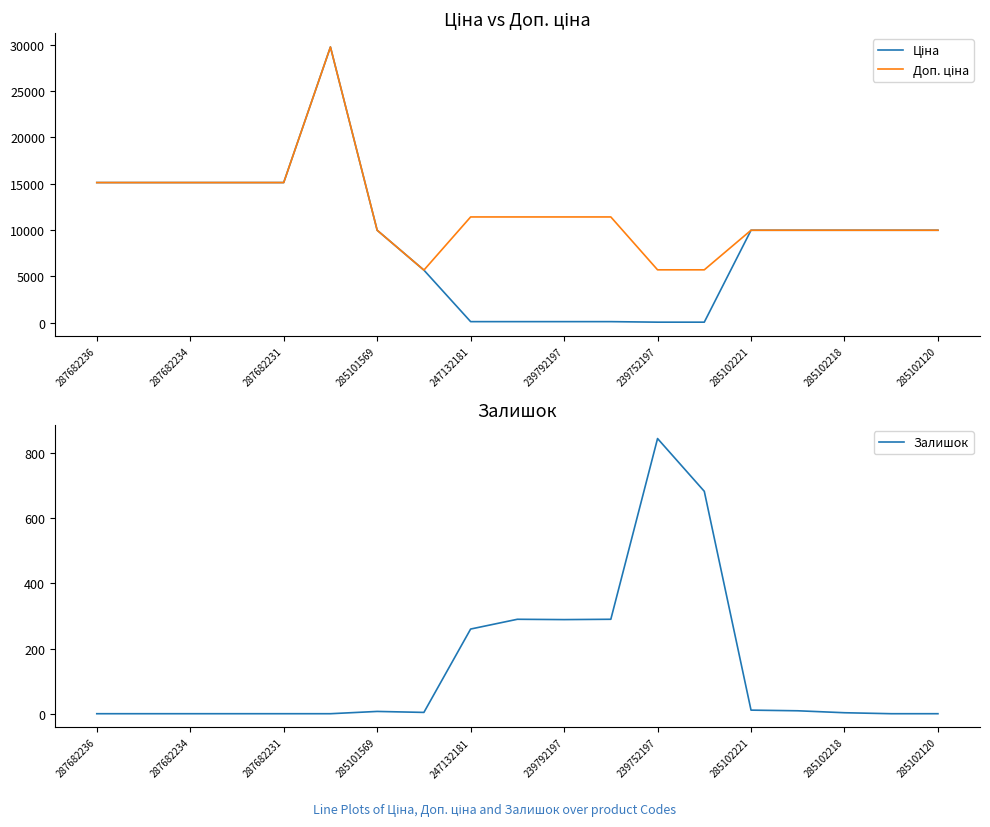

True or false: Залишок has a value of 260 at 247132181.

True